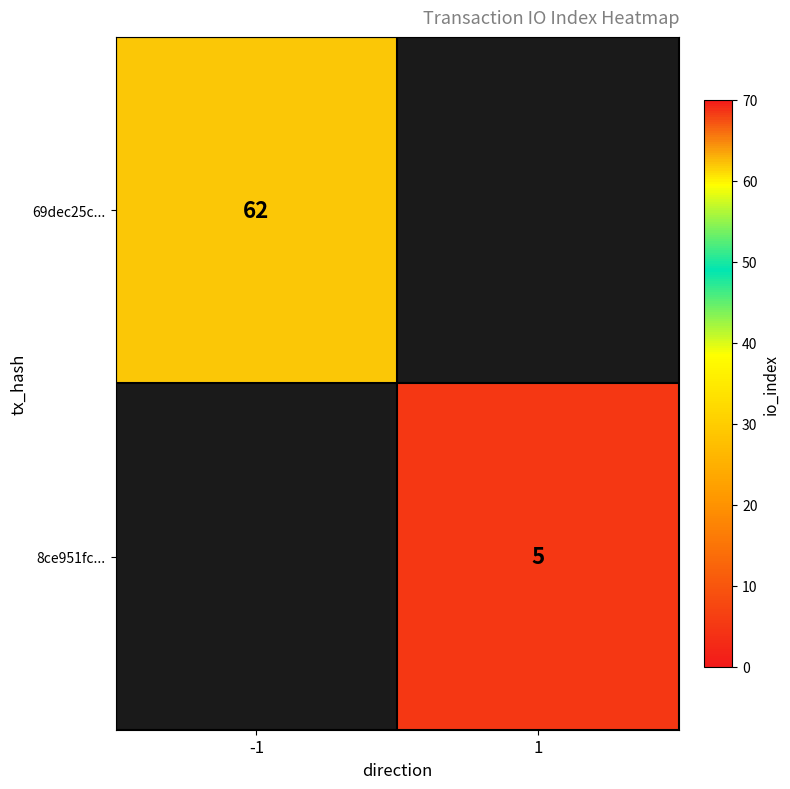

The value of 69dec25c... at -1 is 105. True or false?

False